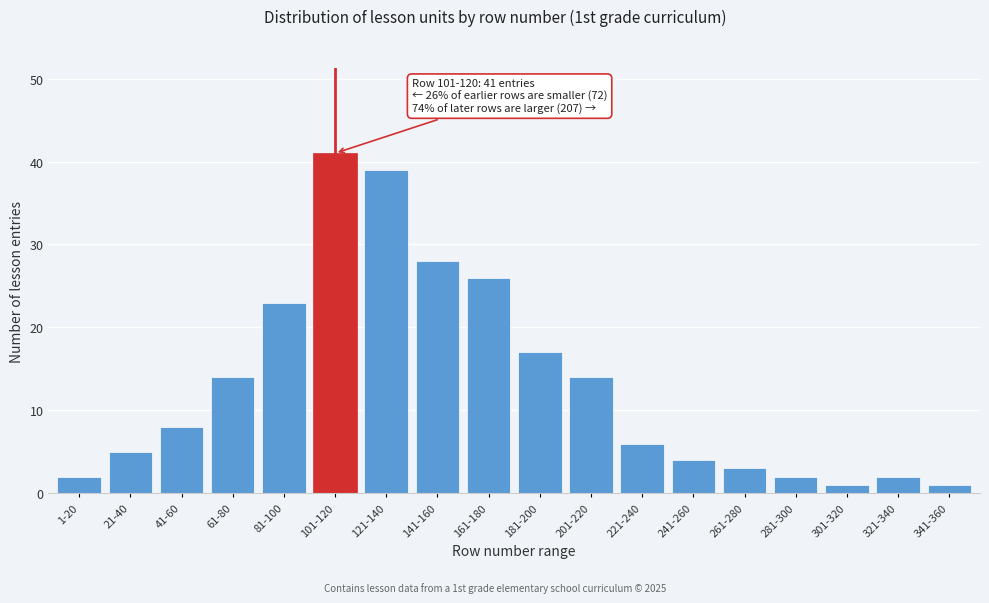

Reading left to right, extract all data points from this chart.

1-20=2	21-40=5	41-60=8	61-80=14	81-100=23	101-120=41	121-140=39	141-160=28	161-180=26	181-200=17	201-220=14	221-240=6	241-260=4	261-280=3	281-300=2	301-320=1	321-340=2	341-360=1